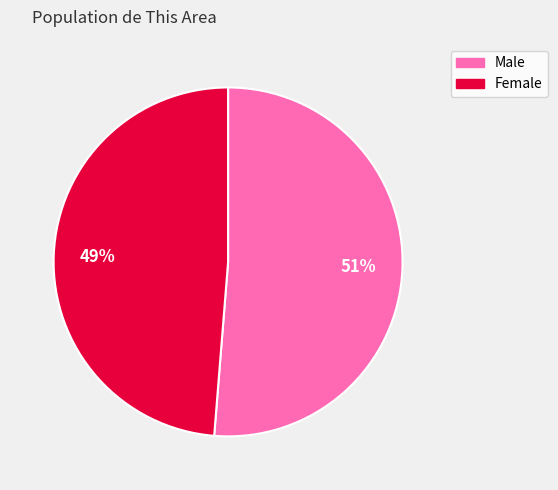

The Male slice represents 61% of the pie. True or false?

False